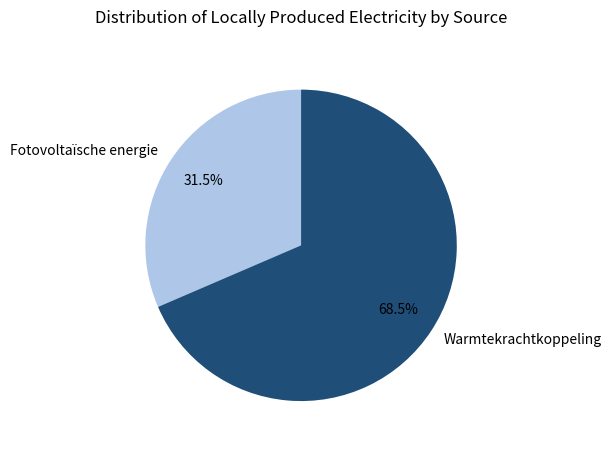

What percentage is NOT represented by Warmtekrachtkoppeling?

31.5%